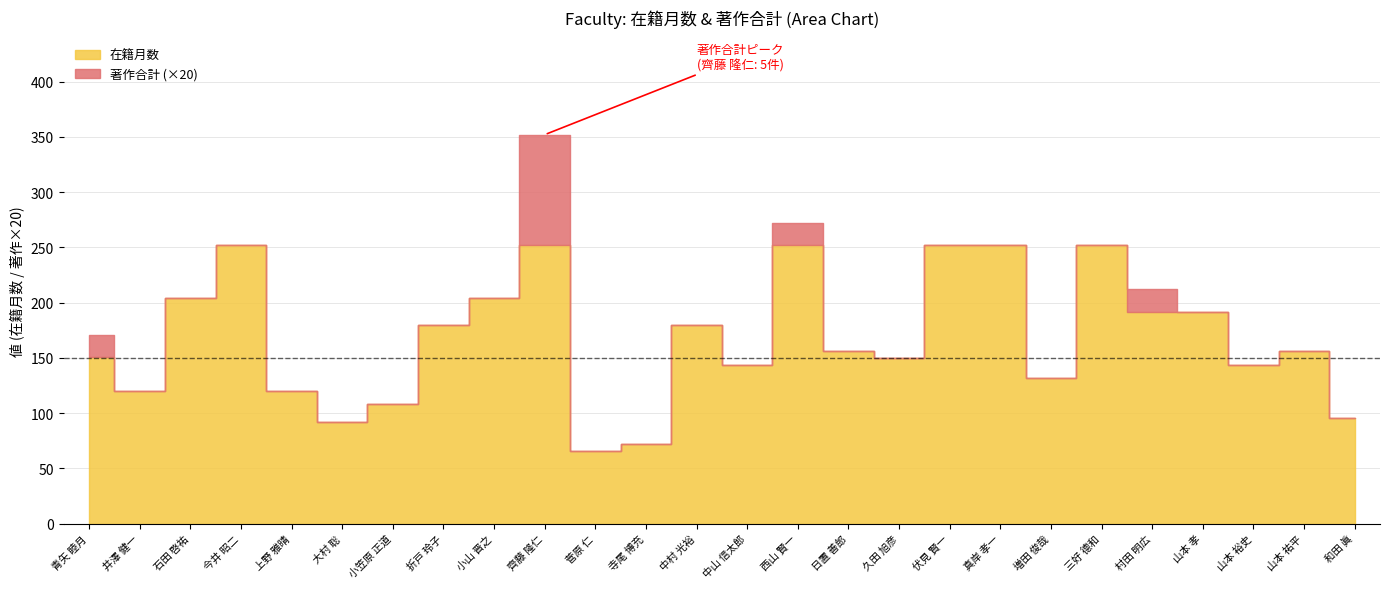

What is the label of the 3rd point from the left?

石田 啓祐